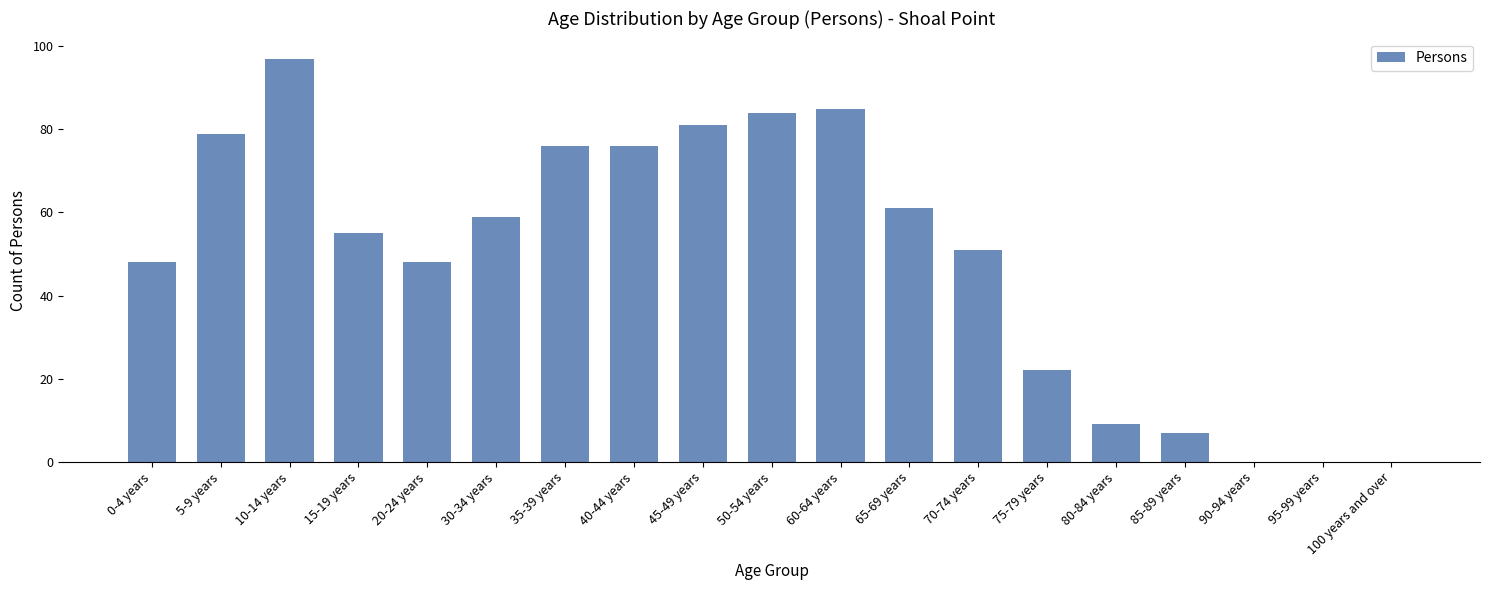

Reading left to right, extract all data points from this chart.

0-4 years=48	5-9 years=79	10-14 years=97	15-19 years=55	20-24 years=48	30-34 years=59	35-39 years=76	40-44 years=76	45-49 years=81	50-54 years=84	60-64 years=85	65-69 years=61	70-74 years=51	75-79 years=22	80-84 years=9	85-89 years=7	90-94 years=0	95-99 years=0	100 years and over=0